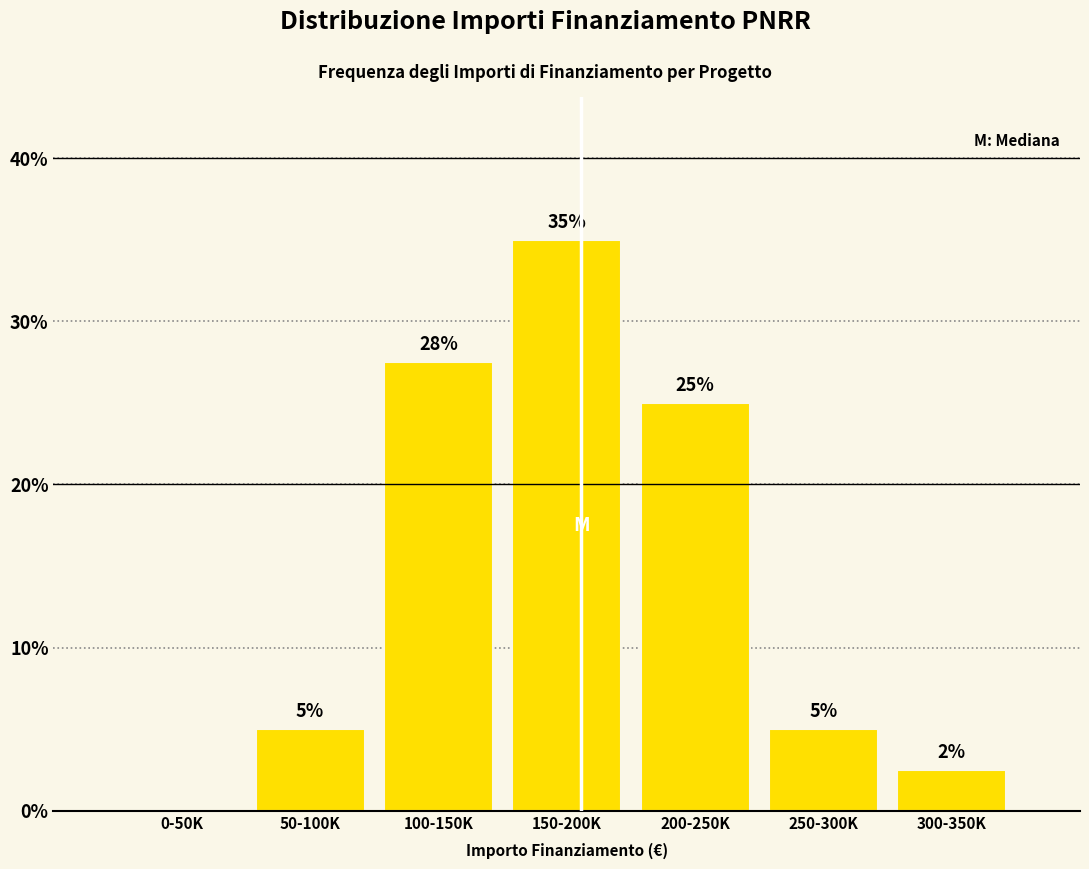

At which label is the value closest to 17?

200-250K